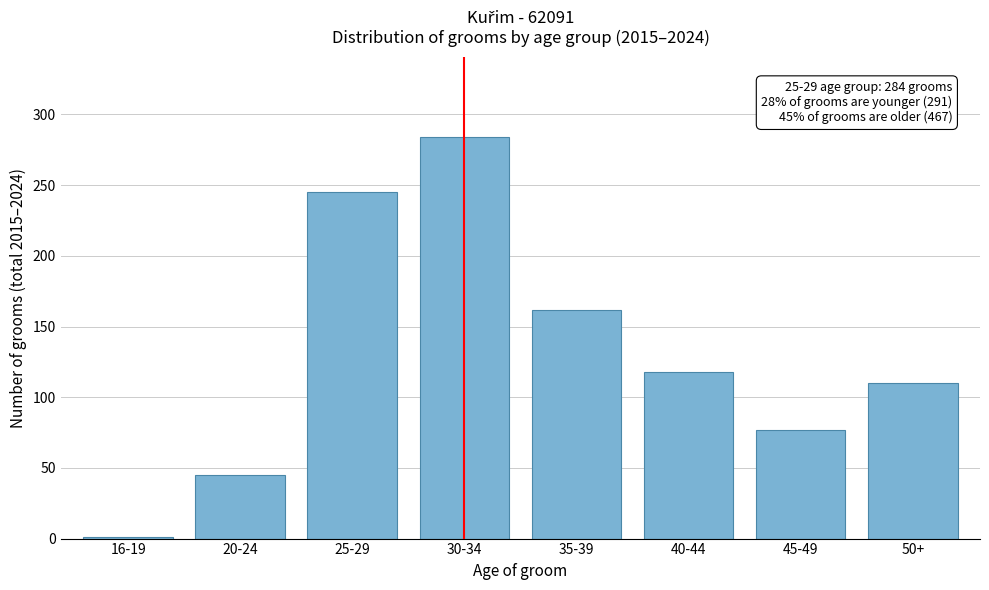

Reading left to right, transcribe all the data shown in this chart.

16-19=1	20-24=45	25-29=245	30-34=284	35-39=162	40-44=118	45-49=77	50+=110